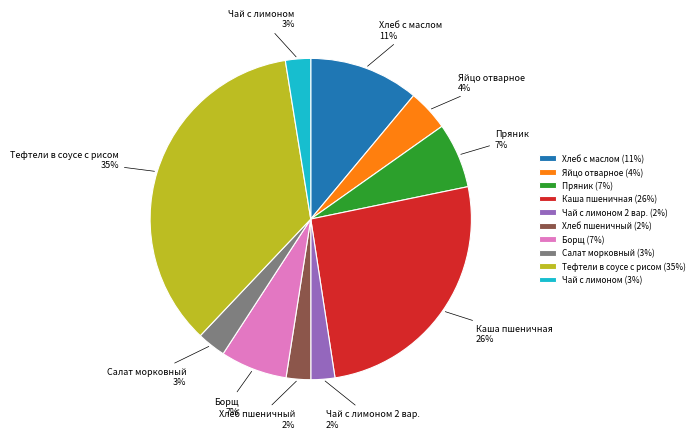

How many segments does this pie chart have?

10